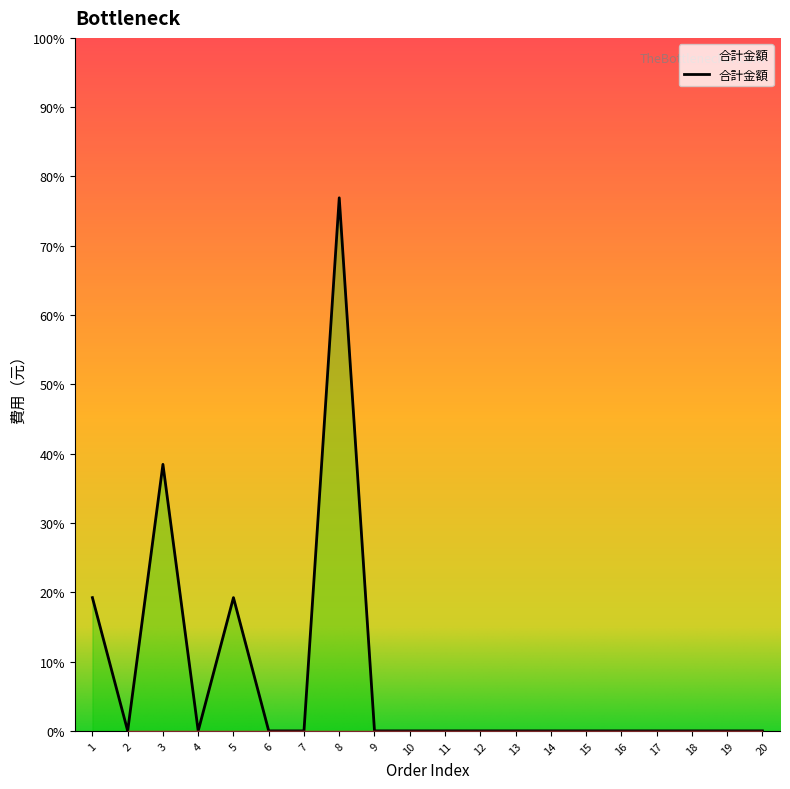

Reading right to left, list all the values displayed in this chart.

20=0	19=0	18=0	17=0	16=0	15=0	14=0	13=0	12=0	11=0	10=0	9=0	8=500	7=0	6=0	5=125	4=0	3=250	2=0	1=125